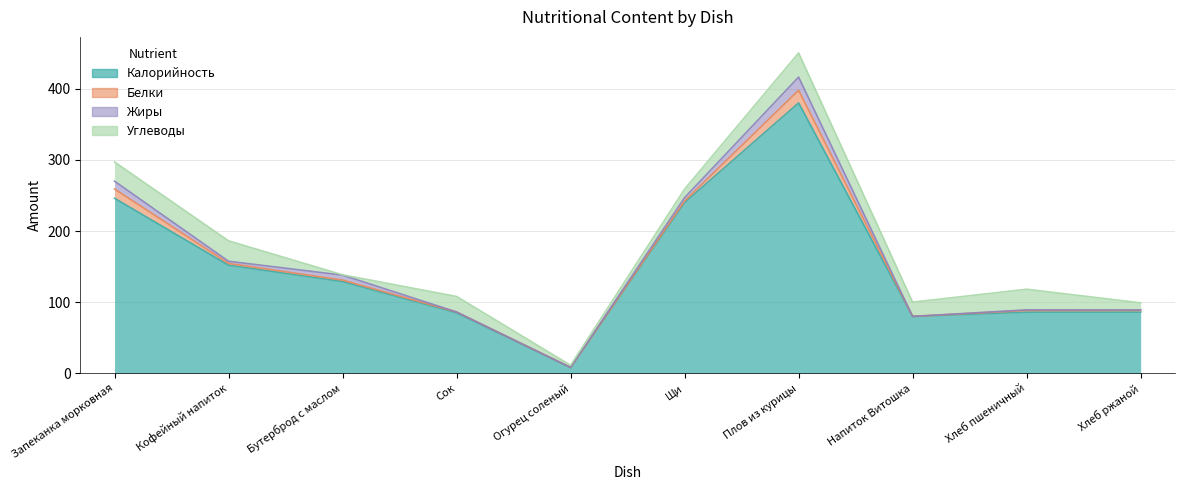

How many interior local peaks does the Белки series have?

1